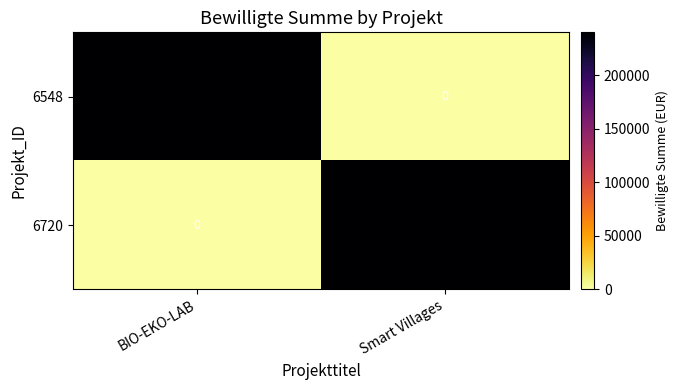

Reading left to right, transcribe all the data shown in this chart.

6548: 240000	0
6720: 0	240000